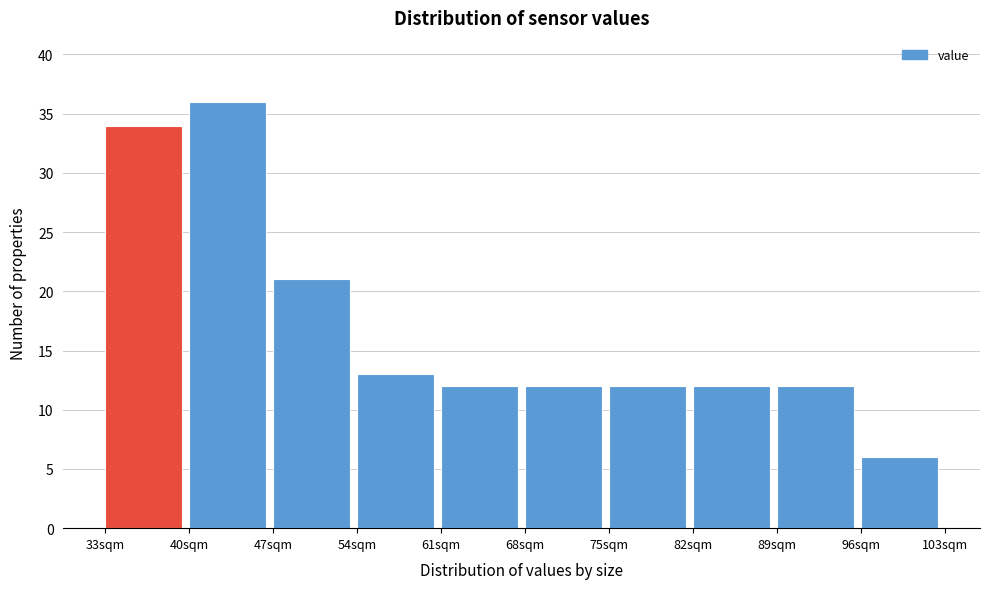

Reading left to right, list every bar in this chart as the range it spans on the x-axis followed by its height. The values are not printed on the chart, so give them approximately, as read against the axis.

33 to 40: 34
40 to 47: 36
47 to 54: 21
54 to 61: 13
61 to 68: 12
68 to 75: 12
75 to 82: 12
82 to 89: 12
89 to 96: 12
96 to 103: 6